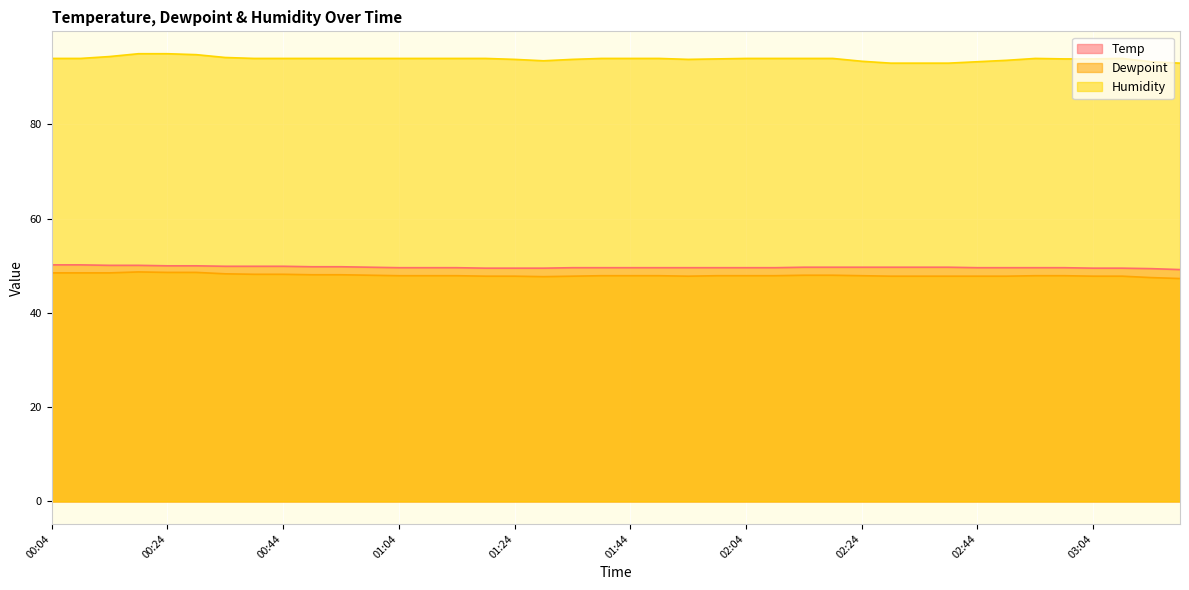

True or false: Dewpoint has a value of 77.9 at 01:44.

False